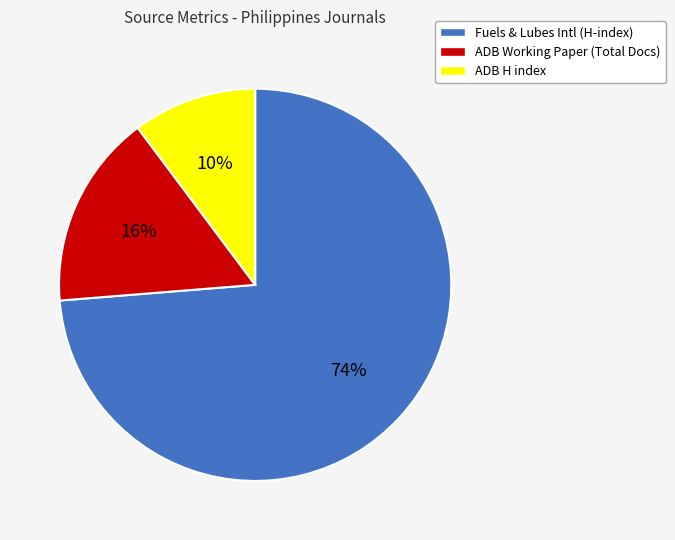

To the nearest percent, what is the difference between the largest and smallest slice percentages?

64%